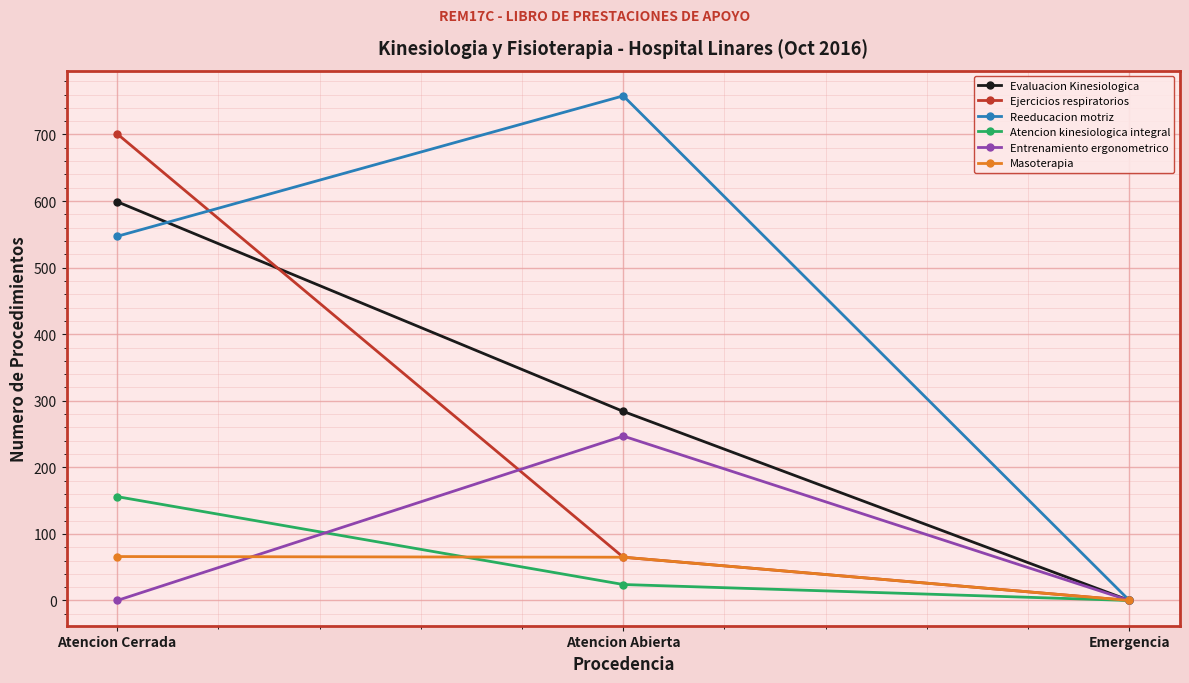

Where is Atencion kinesiologica integral nearest to the value 78?

Atencion Abierta